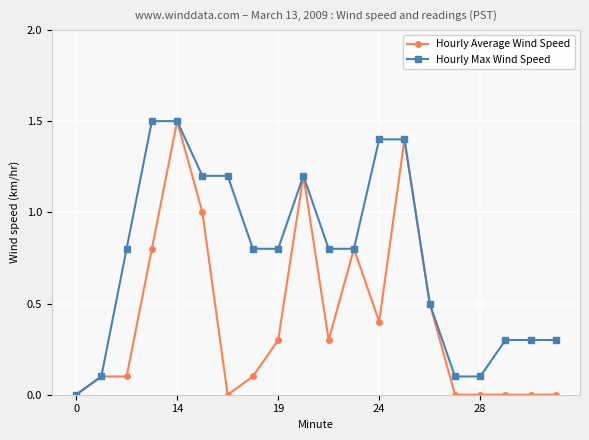

What is the value of the Hourly Max Wind Speed point at the 9th from the left?

0.8